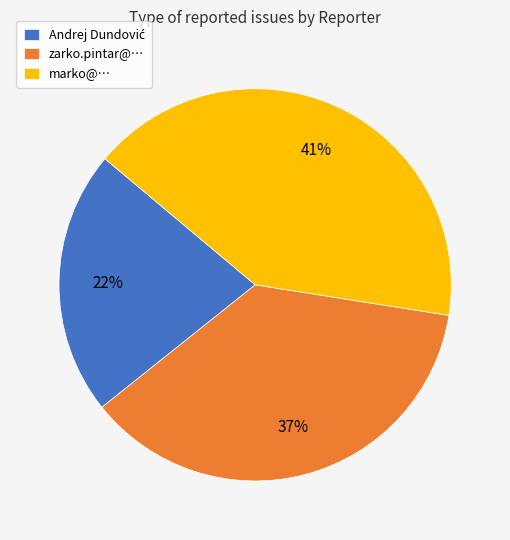

To the nearest percent, what is the average slice percentage?

33%